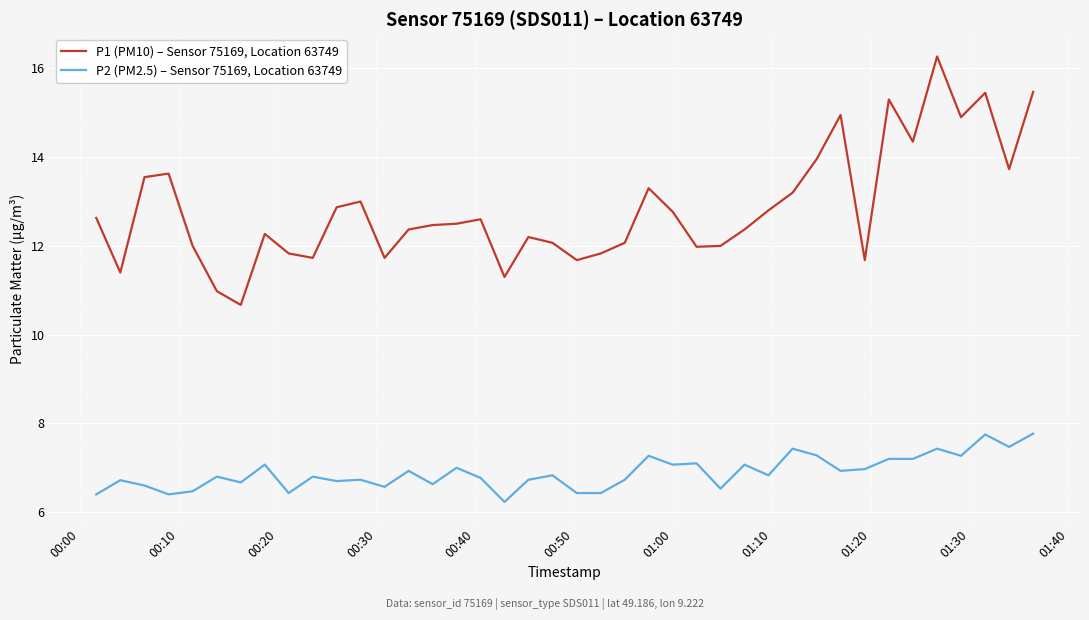

Does the chart have visible grid lines?

Yes